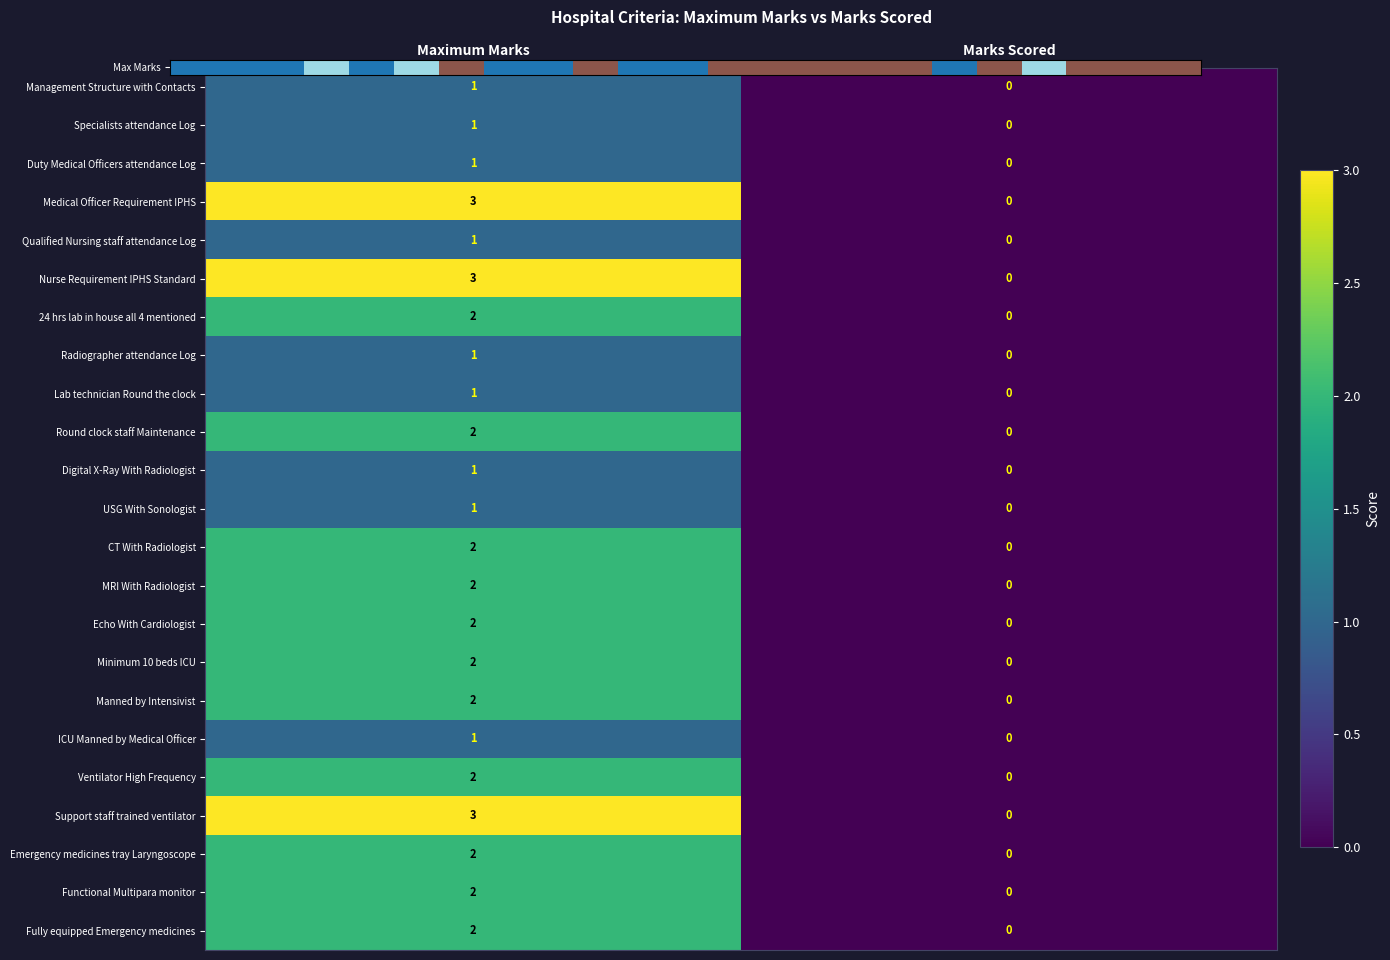

Rank the categories by Emergency medicines tray Laryngoscope value from lowest to highest.

Marks Scored, Maximum Marks